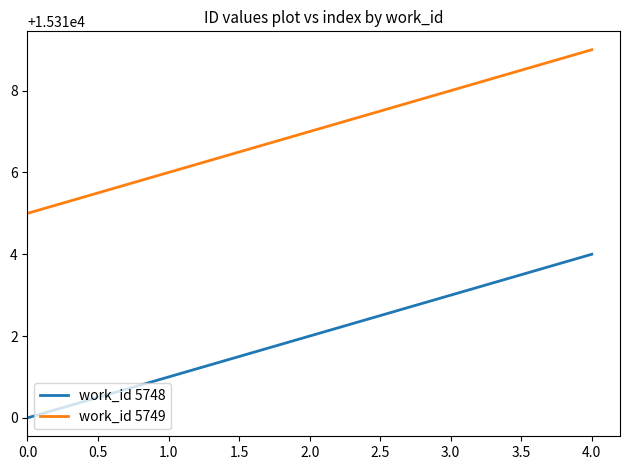

True or false: work_id 5748 and work_id 5749 cross at least once.

False